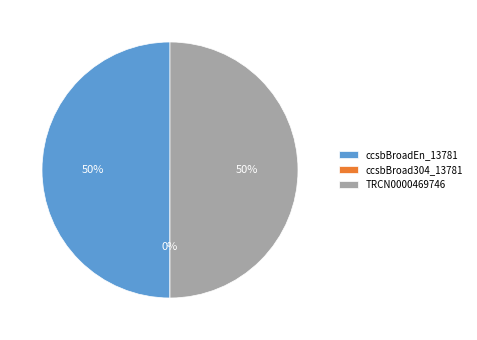

The ccsbBroad304_13781 slice represents 1% of the pie. True or false?

False